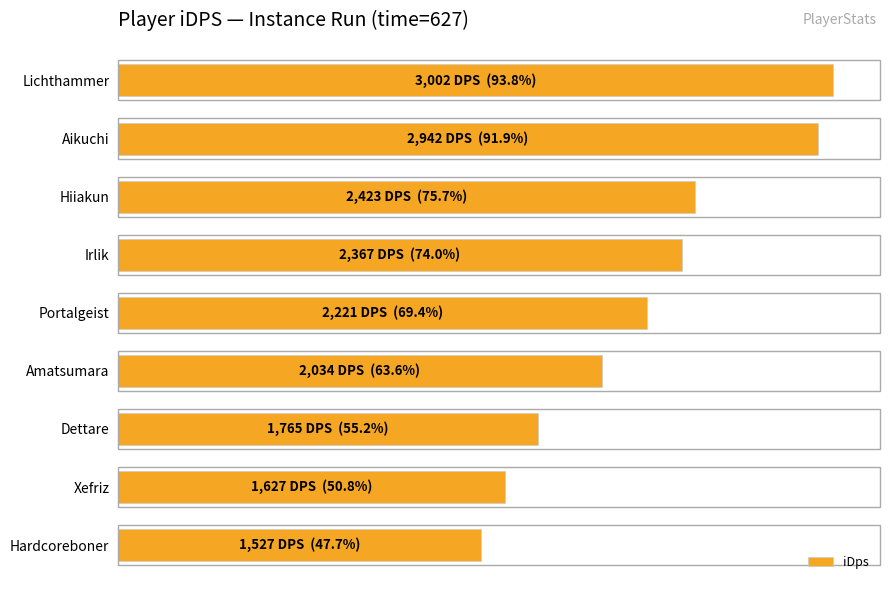

List the labels in order of value, smallest first.

Hardcoreboner, Xefriz, Dettare, Amatsumara, Portalgeist, Irlik, Hiiakun, Aikuchi, Lichthammer